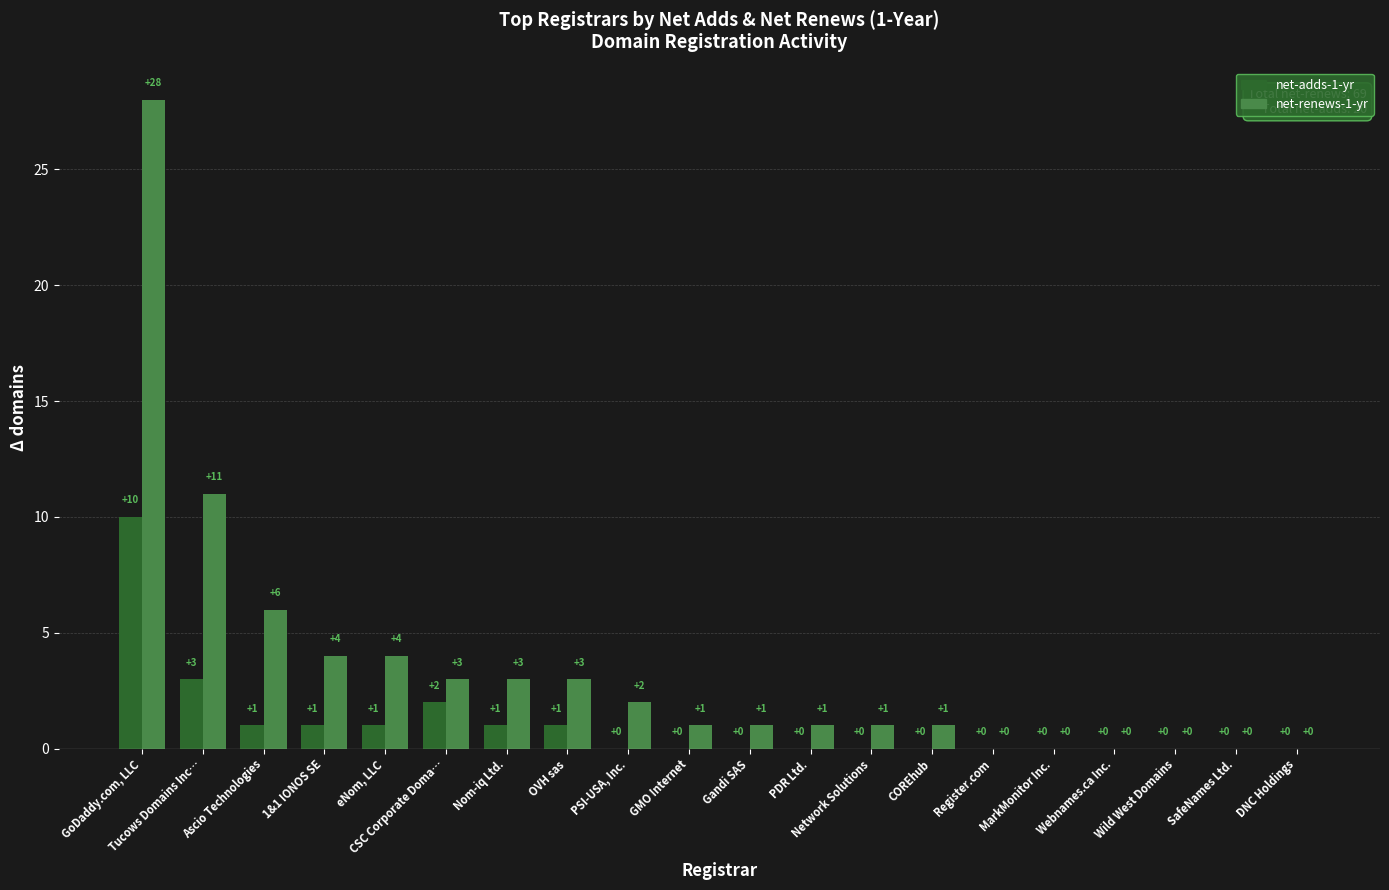

True or false: net-renews-1-yr has a value of -13 at SafeNames Ltd..

False